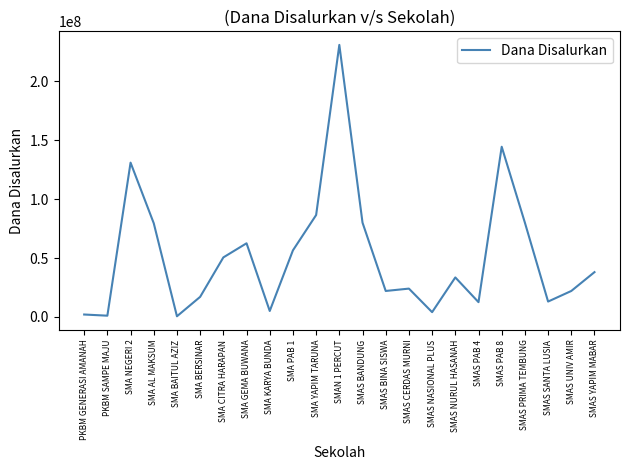

What is the change in value from PKBM SAMPE MAJU to SMAS NURUL HASANAH?

+32500000